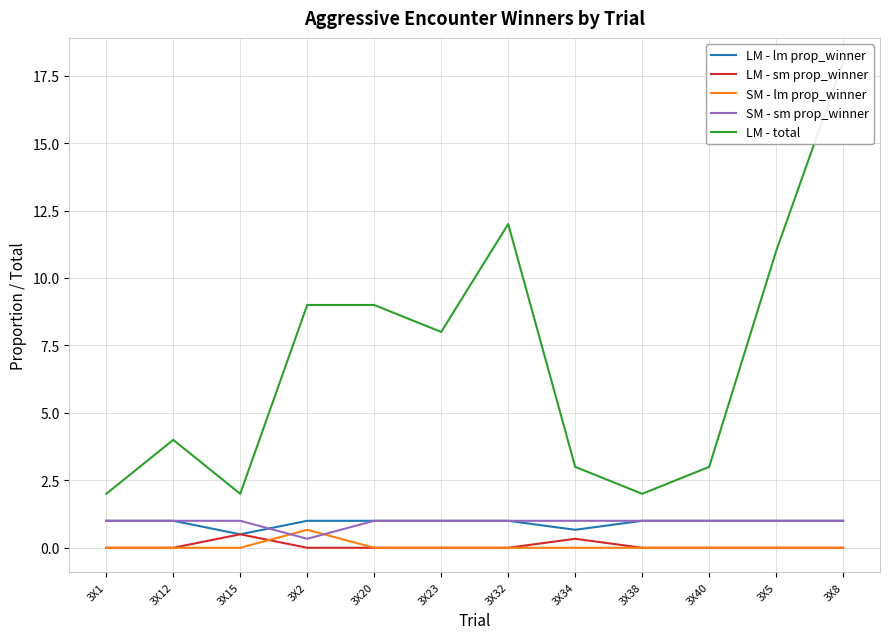

Which series has the widest spread of values?

LM - total